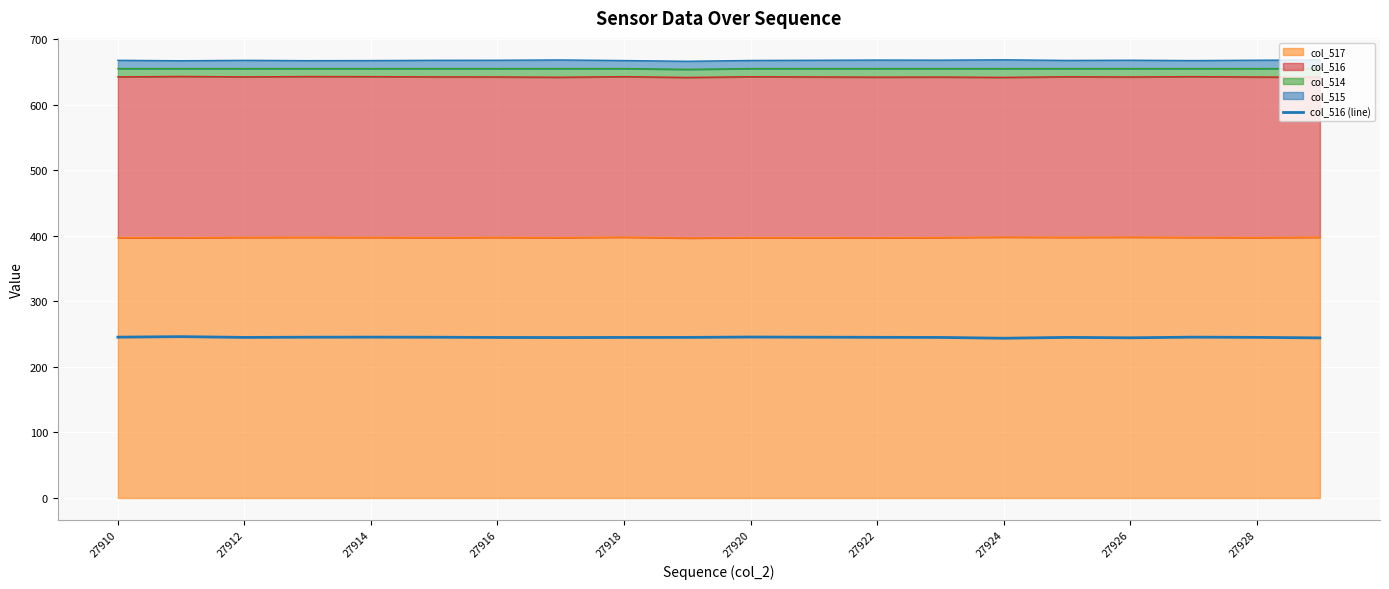

Reading left to right, extract all data points from this chart.

245.5	246.2	245.1	245.4	245.5	245.3	245.0	244.8	245.0	245.1	245.6	245.4	245.2	245.0	243.8	245.1	244.5	245.5	245.1	244.3